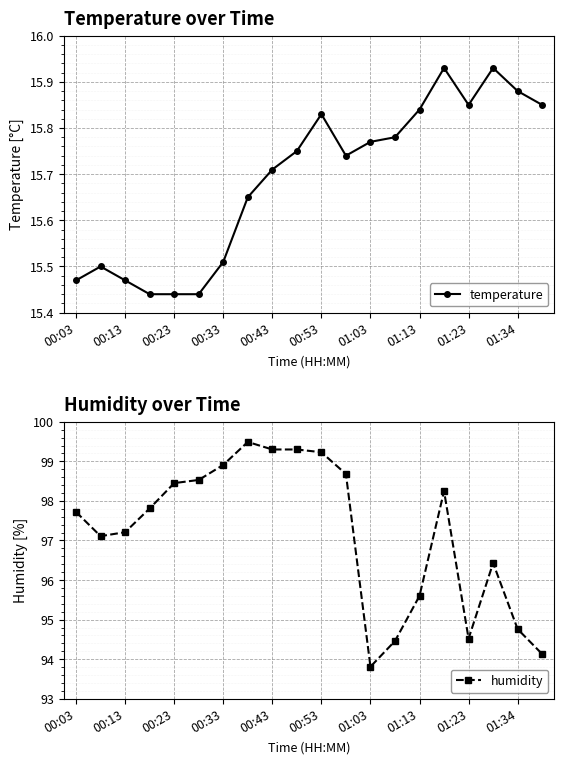

What is the maximum value shown in the chart?

99.5